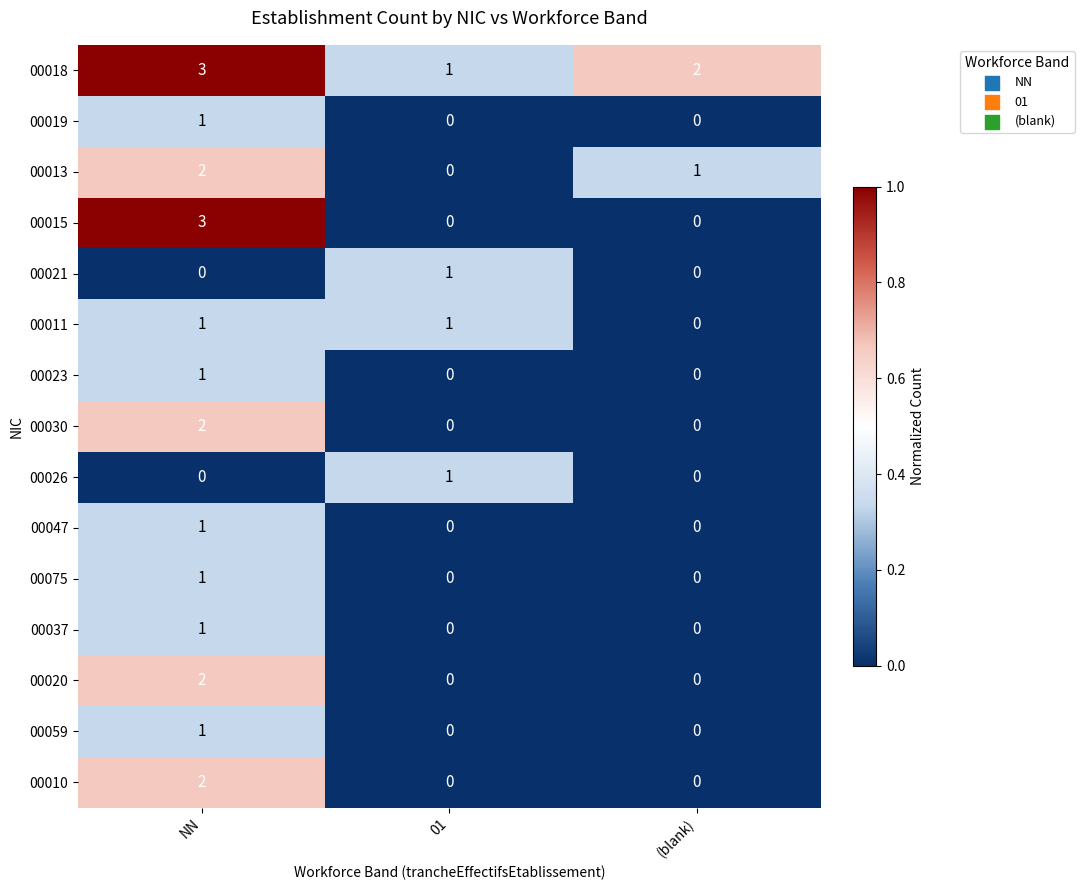

At which category is the sum across all series the highest?

NN